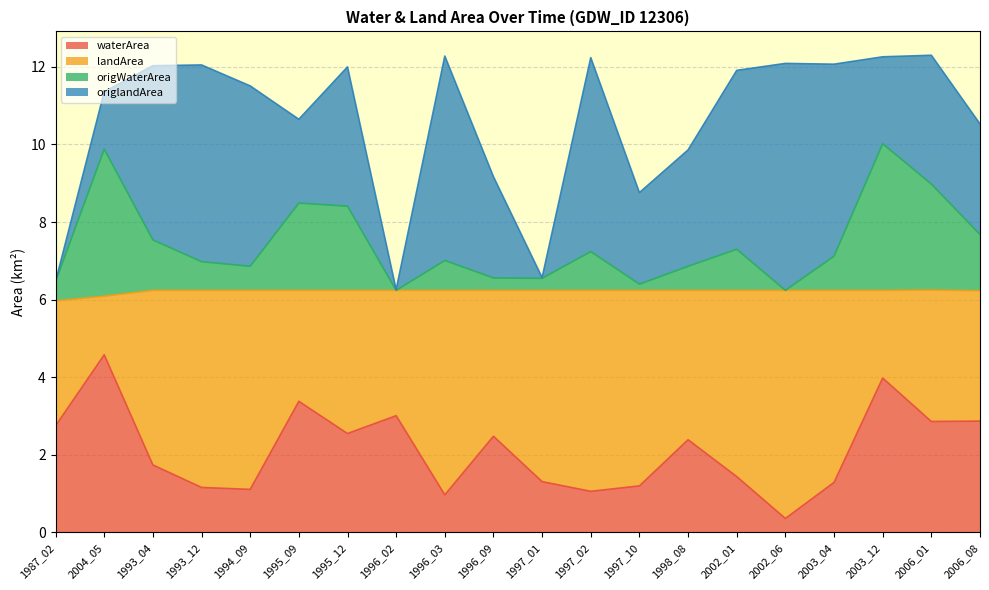

What are all the series names shown in the legend?

waterArea, landArea, origWaterArea, origlandArea